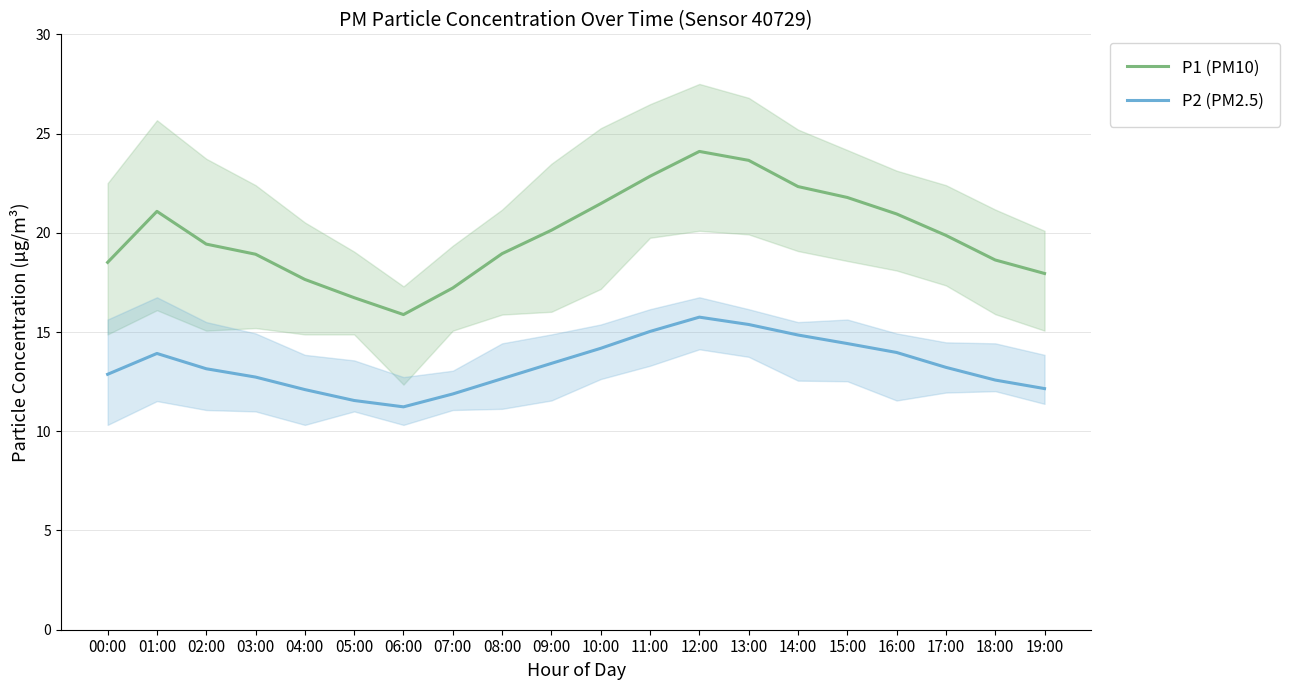

Reading left to right, transcribe all the data shown in this chart.

P1 (PM10): 00:00=18.5	01:00=21.1	02:00=19.4	03:00=18.9	04:00=17.6	05:00=16.7	06:00=15.9	07:00=17.2	08:00=18.9	09:00=20.1	10:00=21.5	11:00=22.9	12:00=24.1	13:00=23.6	14:00=22.3	15:00=21.8	16:00=20.9	17:00=19.9	18:00=18.6	19:00=17.9
P2 (PM2.5): 00:00=12.9	01:00=13.9	02:00=13.2	03:00=12.7	04:00=12.1	05:00=11.6	06:00=11.2	07:00=11.9	08:00=12.7	09:00=13.4	10:00=14.2	11:00=15.0	12:00=15.8	13:00=15.4	14:00=14.8	15:00=14.4	16:00=14.0	17:00=13.2	18:00=12.6	19:00=12.2